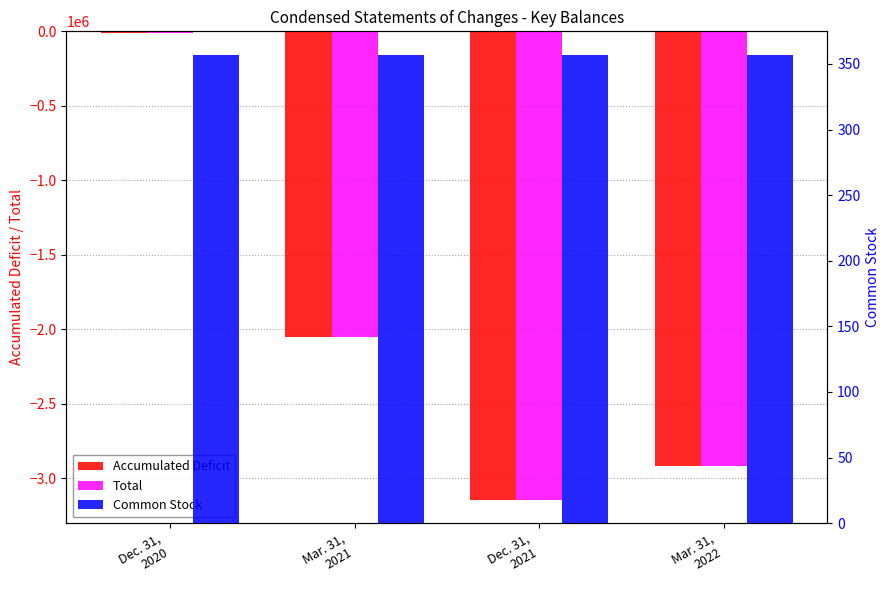

What are all the series names shown in the legend?

Accumulated Deficit, Total, Common Stock